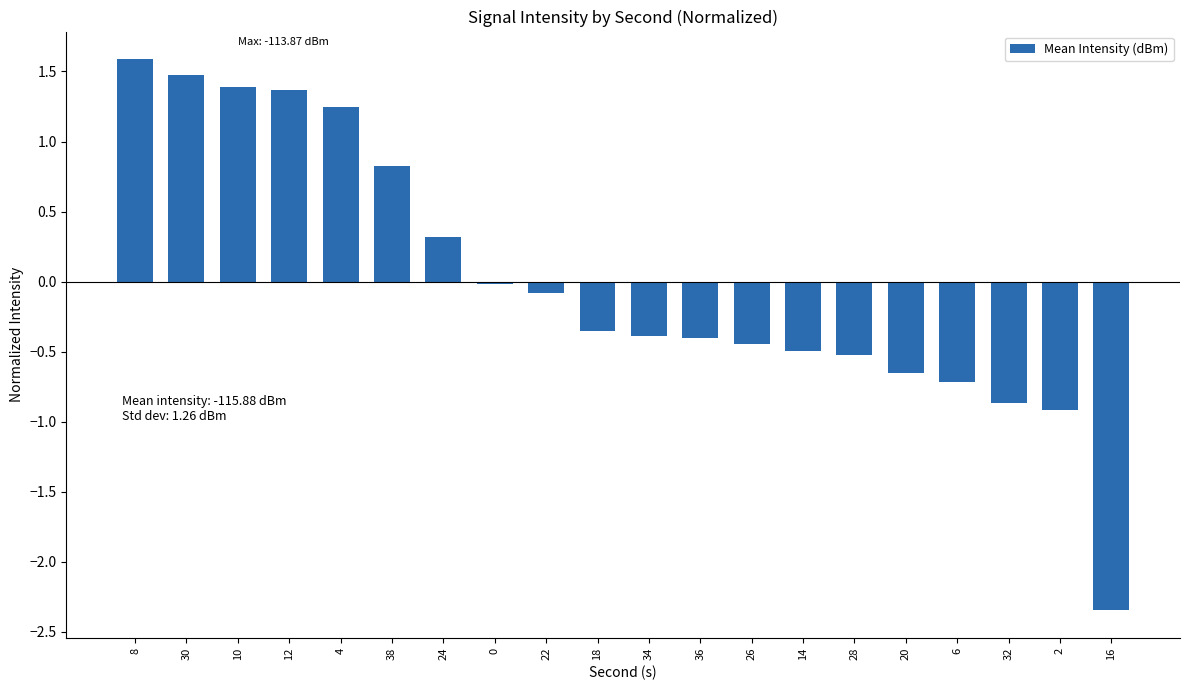

Which label corresponds to the smallest value in the chart?

16